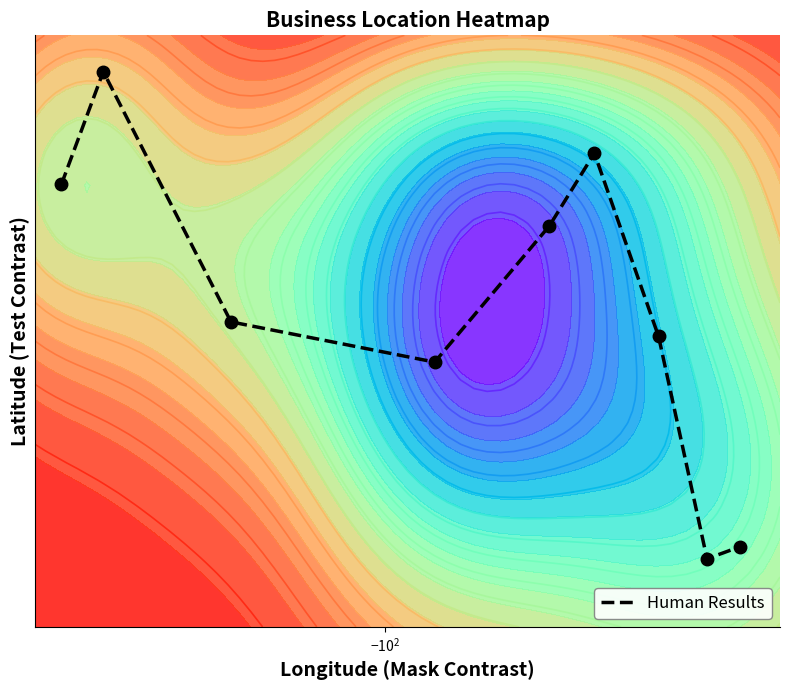

Reading left to right, list all the values displayed in this chart.

40.5	46.2	34.5	32.9	38.6	42.0	33.9	26.2	26.5